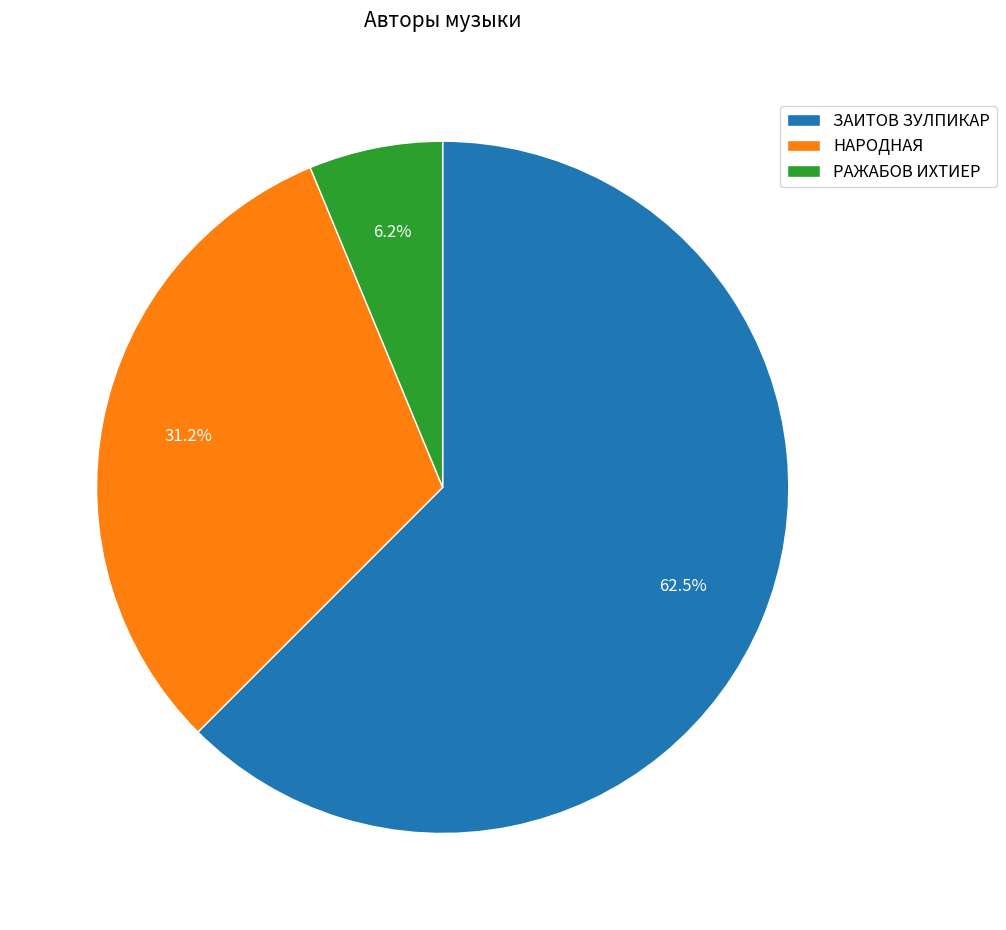

To the nearest percent, what is the difference between the largest and smallest slice percentages?

56%